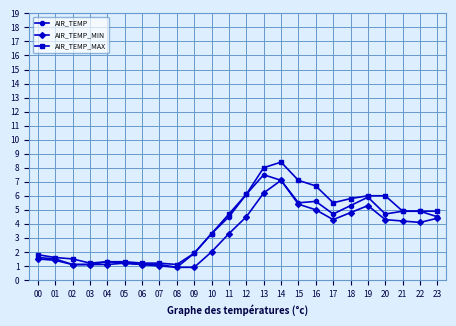

Reading left to right, what are all the values shown in this chart?

AIR_TEMP: 00=1.6	01=1.5	02=1.1	03=1.1	04=1.3	05=1.2	06=1.1	07=1.1	08=0.9	09=1.9	10=3.3	11=4.5	12=6.1	13=7.5	14=7.1	15=5.5	16=5.6	17=4.7	18=5.3	19=5.9	20=4.7	21=4.9	22=4.9	23=4.5
AIR_TEMP_MIN: 00=1.5	01=1.4	02=1.1	03=1.1	04=1.1	05=1.2	06=1.1	07=1.0	08=0.9	09=0.9	10=2.0	11=3.3	12=4.5	13=6.2	14=7.1	15=5.4	16=5.0	17=4.3	18=4.8	19=5.3	20=4.3	21=4.2	22=4.1	23=4.4
AIR_TEMP_MAX: 00=1.8	01=1.6	02=1.5	03=1.2	04=1.3	05=1.3	06=1.2	07=1.2	08=1.1	09=1.9	10=3.3	11=4.7	12=6.1	13=8.0	14=8.4	15=7.1	16=6.7	17=5.5	18=5.8	19=6.0	20=6.0	21=4.9	22=4.9	23=4.9